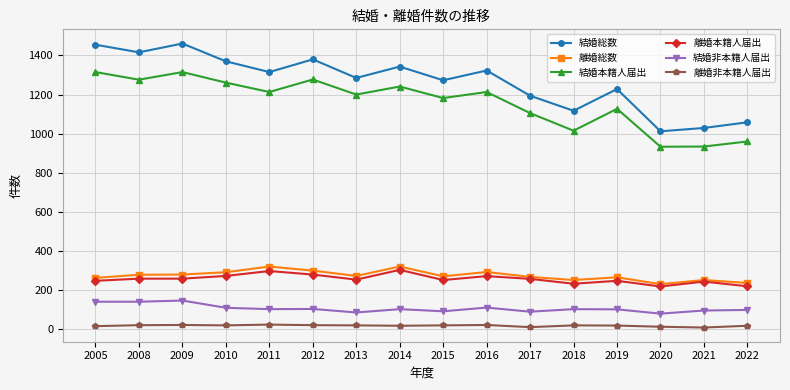

What is the value of the 結婚総数 point at the 11th from the left?

1194